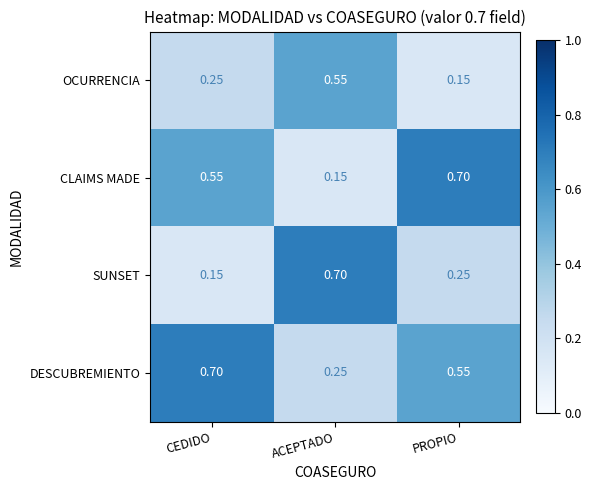

List the labels in order of SUNSET value, smallest first.

CEDIDO, PROPIO, ACEPTADO